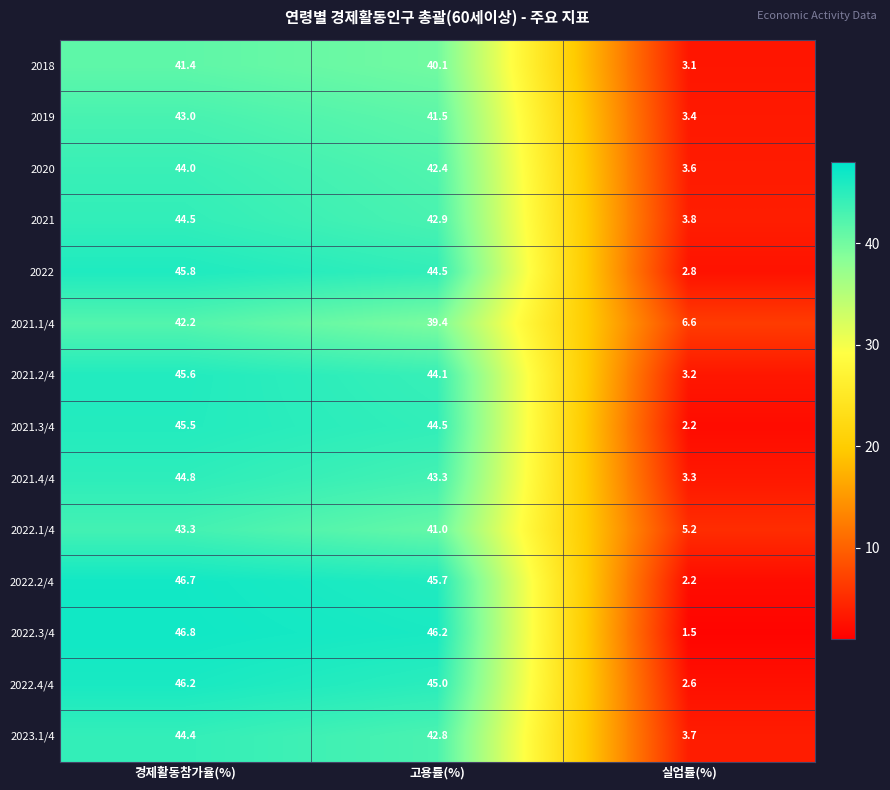

What is the sum of the 2020 values at 실업률(%) and 고용률(%)?

46.0